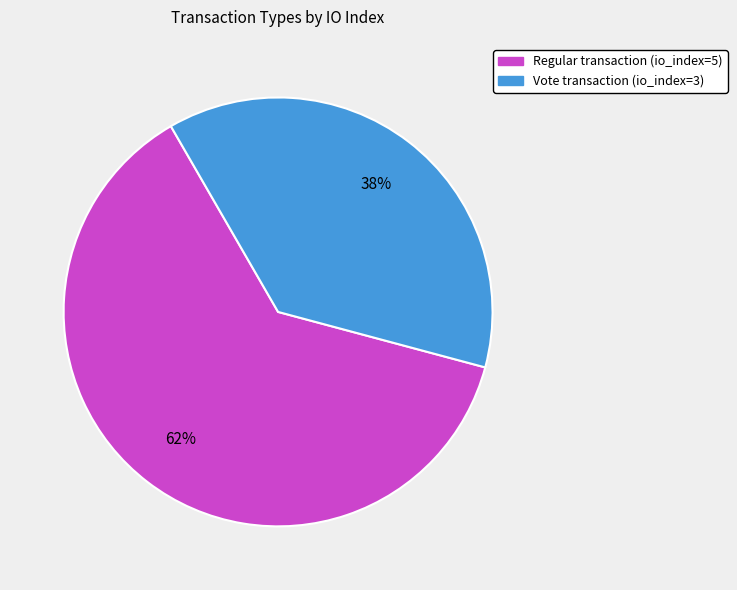

To the nearest percent, what is the combined percentage of Vote and Regular?

100%